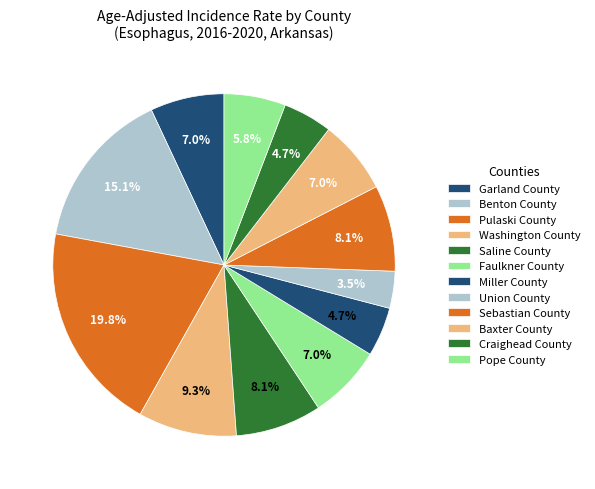

Count the number of slices in the pie.

12